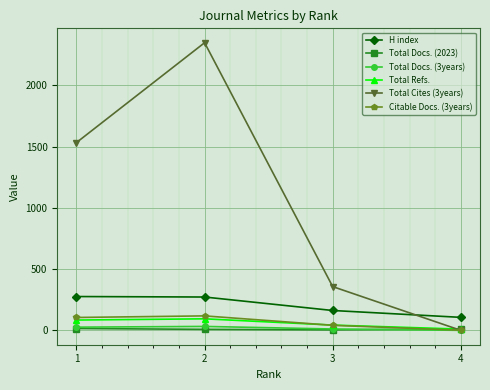

The value of H index at 3 is 162. True or false?

True